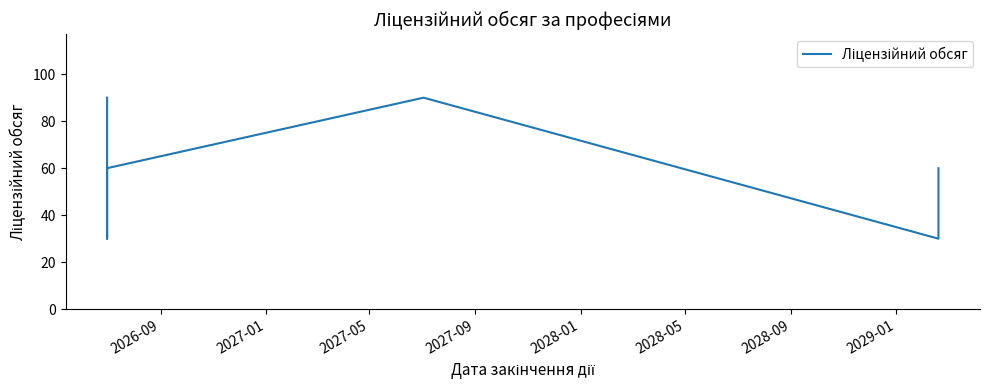

At which label does the data first exceed 60?

2026-09